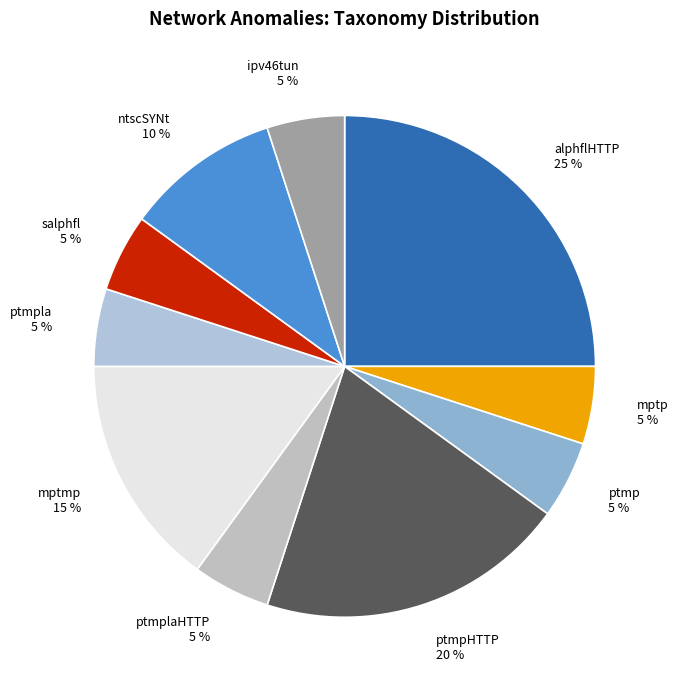

Is there a majority slice in this chart?

No